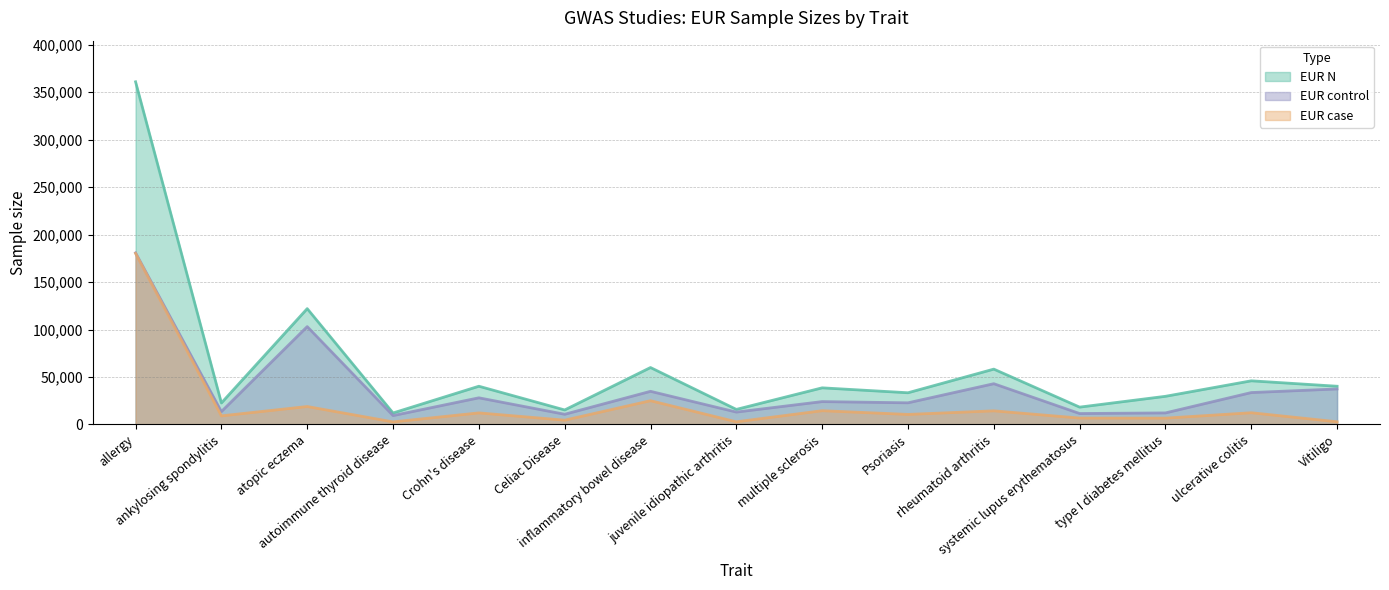

Reading left to right, what are all the values shown in this chart?

EUR N: allergy=360838	ankylosing spondylitis=22647	atopic eczema=121966	autoimmune thyroid disease=12097	Crohn's disease=40266	Celiac Disease=15283	inflammatory bowel disease=59957	juvenile idiopathic arthritis=15872	multiple sclerosis=38582	Psoriasis=33394	rheumatoid arthritis=58284	systemic lupus erythematosus=18264	type I diabetes mellitus=29652	ulcerative colitis=45975	Vitiligo=40258
EUR case: allergy=180129	ankylosing spondylitis=9069	atopic eczema=18900	autoimmune thyroid disease=2733	Crohn's disease=12194	Celiac Disease=4533	inflammatory bowel disease=25042	juvenile idiopathic arthritis=2816	multiple sclerosis=14498	Psoriasis=10588	rheumatoid arthritis=14361	systemic lupus erythematosus=6748	type I diabetes mellitus=6683	ulcerative colitis=12366	Vitiligo=2853
EUR control: allergy=180709	ankylosing spondylitis=13578	atopic eczema=103066	autoimmune thyroid disease=9364	Crohn's disease=28072	Celiac Disease=10750	inflammatory bowel disease=34915	juvenile idiopathic arthritis=13056	multiple sclerosis=24091	Psoriasis=22806	rheumatoid arthritis=42923	systemic lupus erythematosus=11516	type I diabetes mellitus=12173	ulcerative colitis=33609	Vitiligo=37405